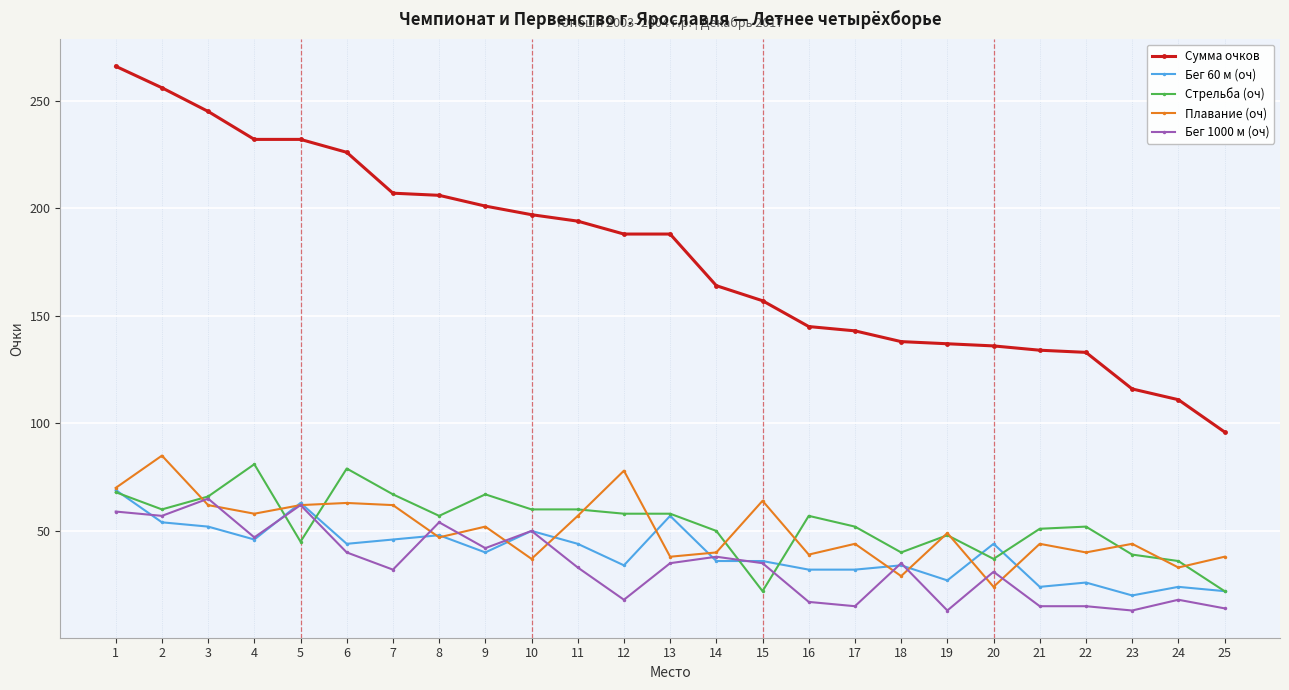

True or false: Бег 1000 м (оч) has more than 0 interior local peaks.

True